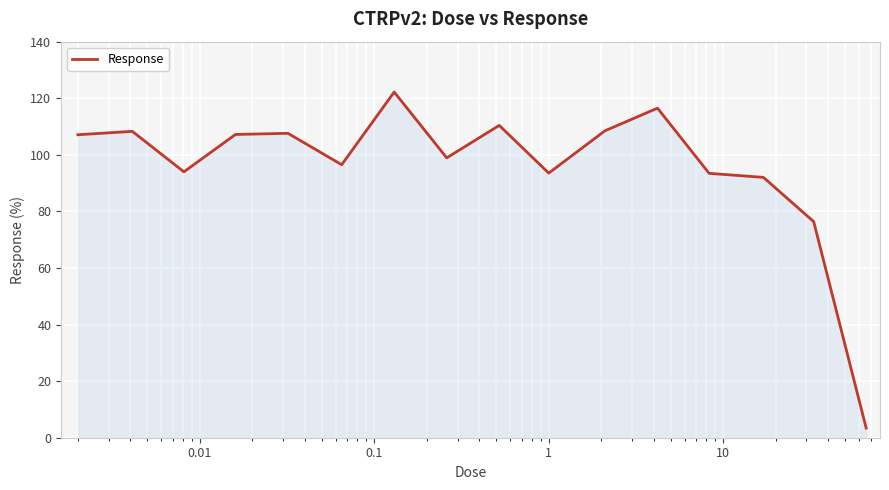

What is the smallest value displayed?

3.4